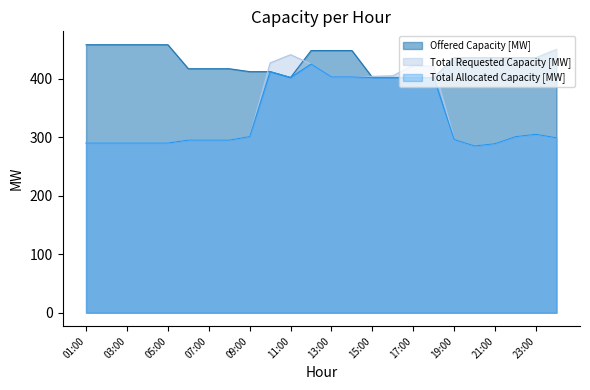

True or false: Total Requested Capacity [MW] has a value of 427 at 10:00.

True